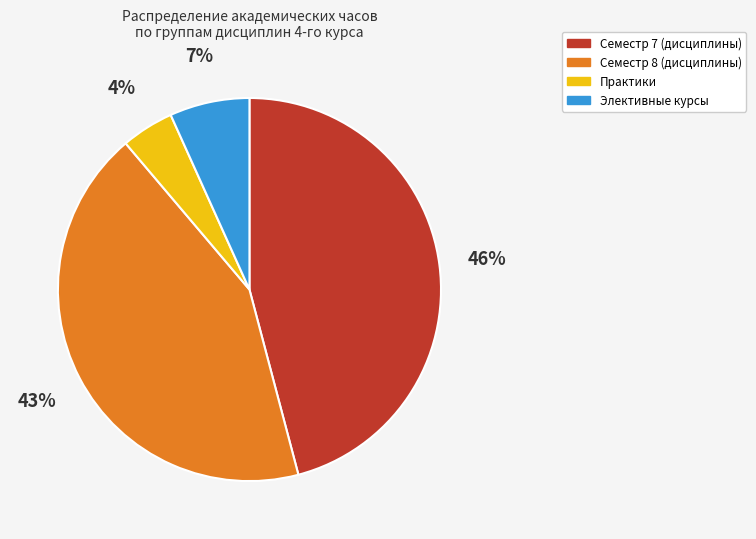

To the nearest percent, what is the average slice percentage?

25%